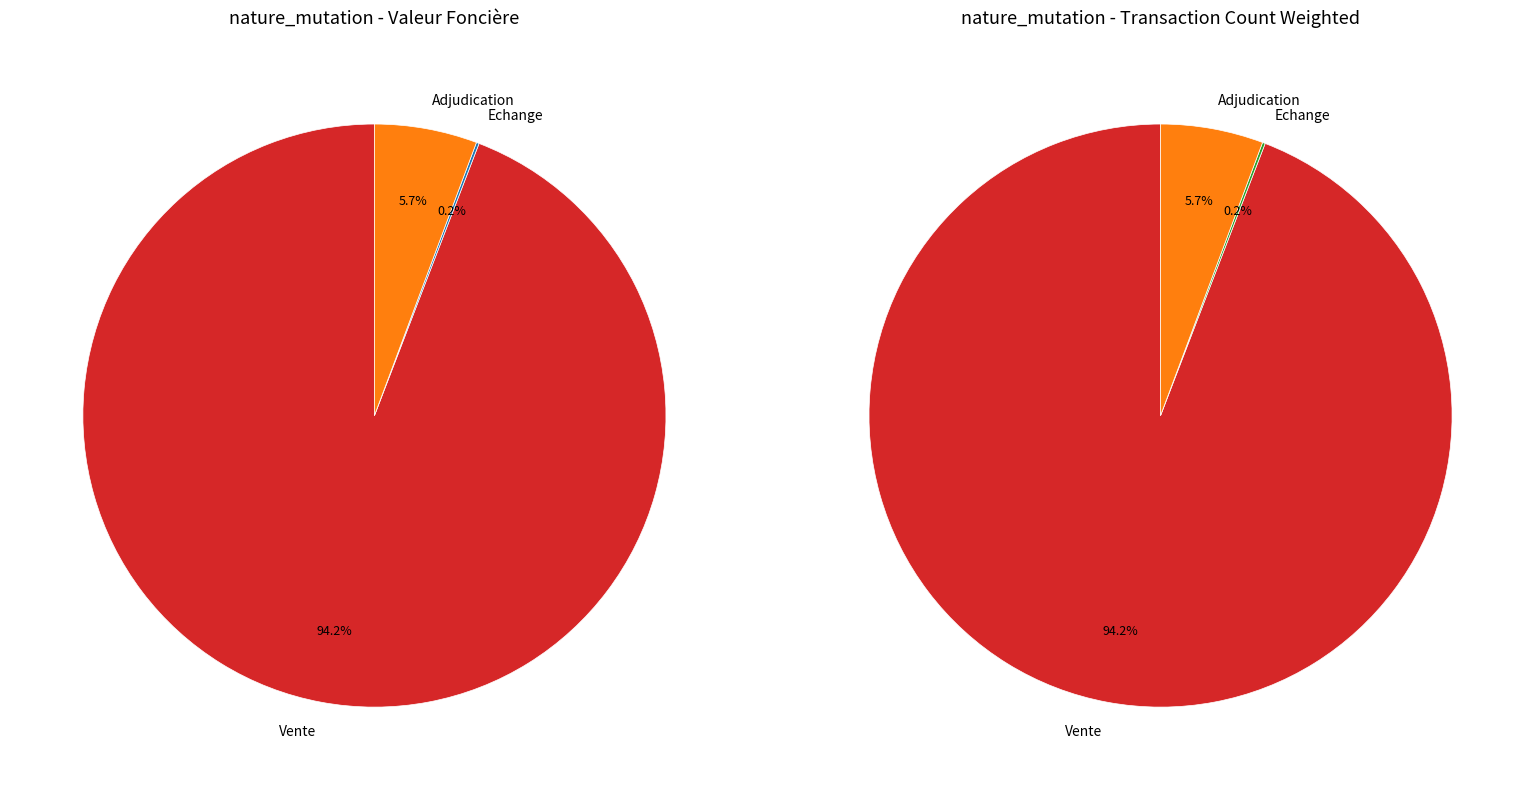

The Vente-289500 slice represents 1% of the pie. True or false?

False